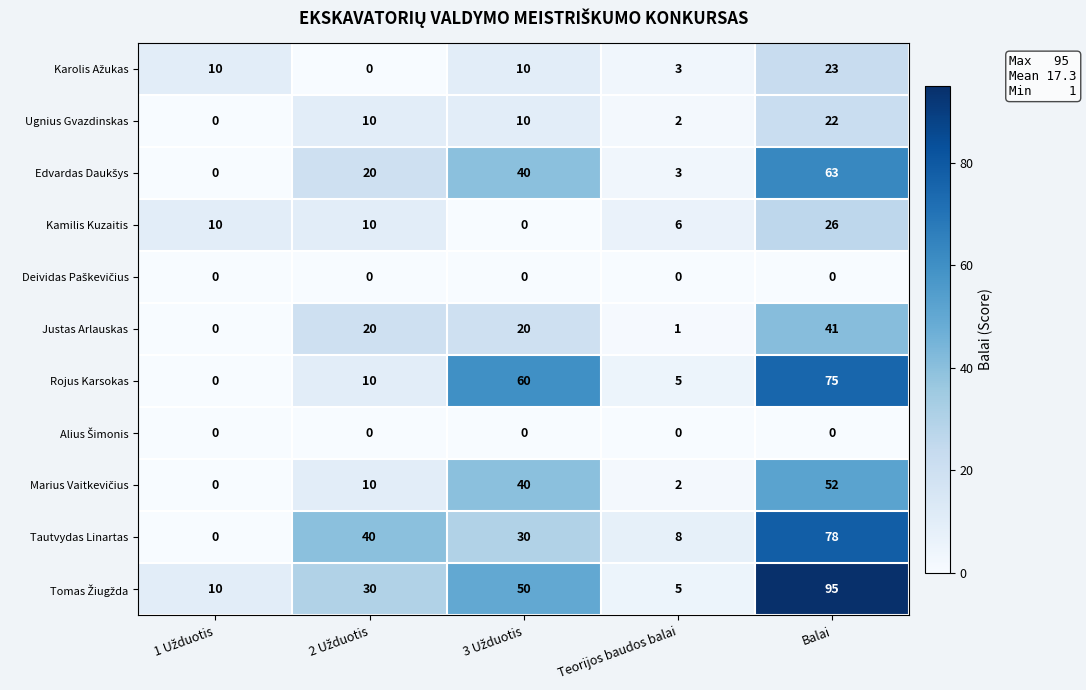

Is it true that Ugnius Gvazdinskas equals 2 at Teorijos baudos balai?

True